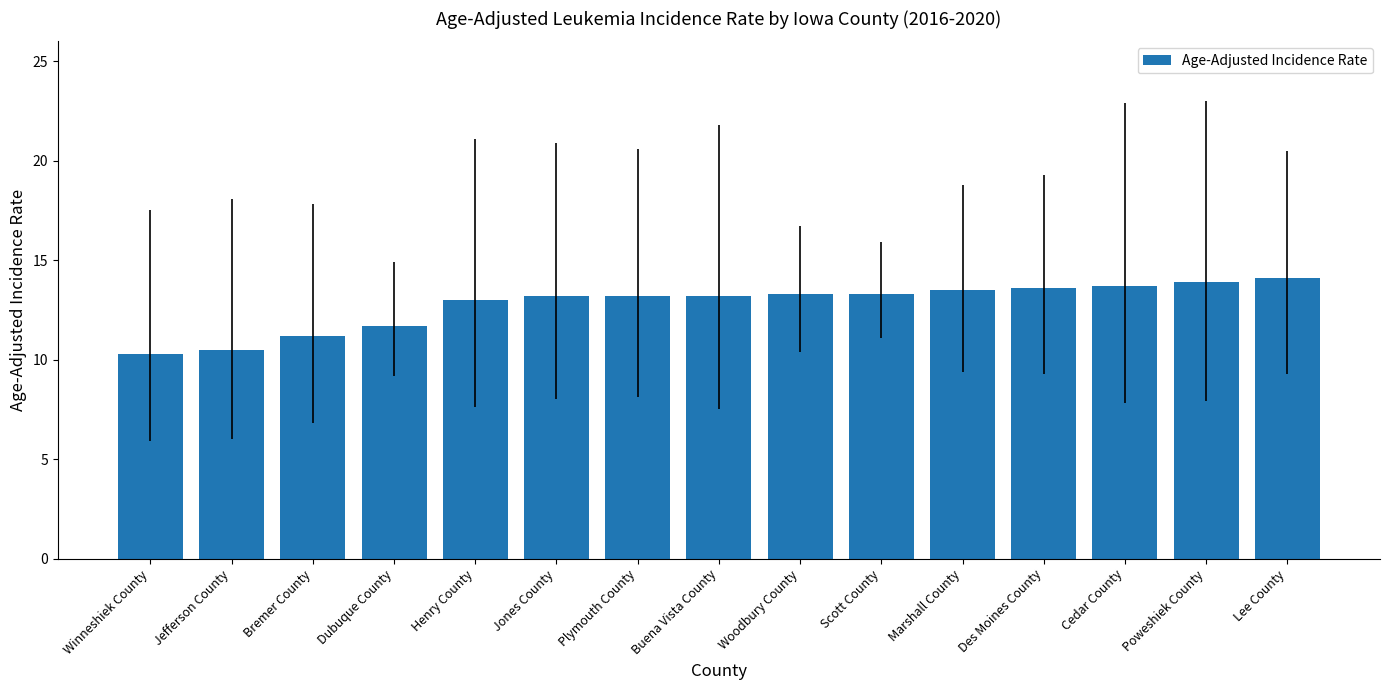

What is the maximum value shown in the chart?

14.1